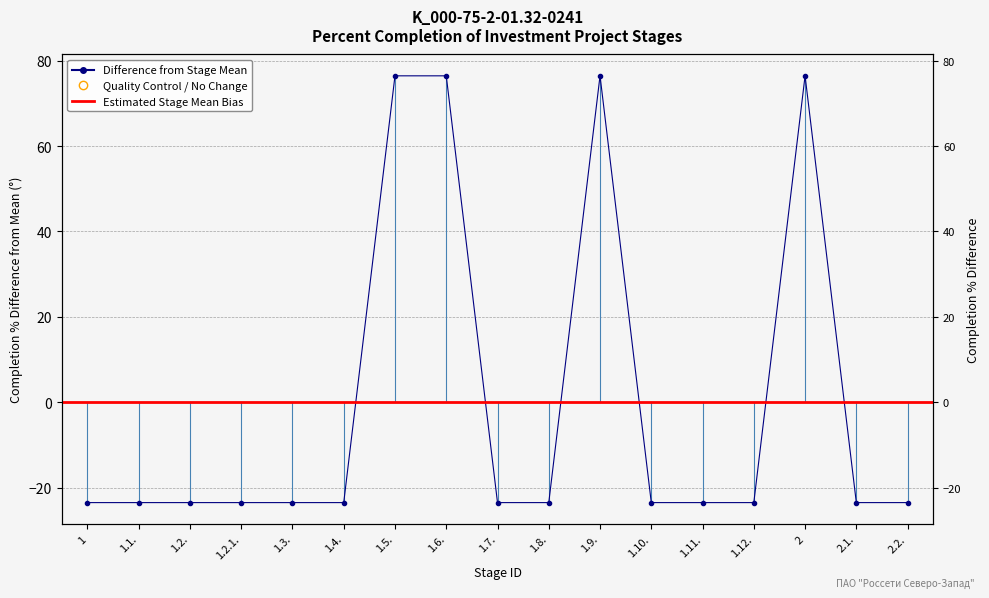

What is the change in value from 1.2. to 1.5.?

+100.0